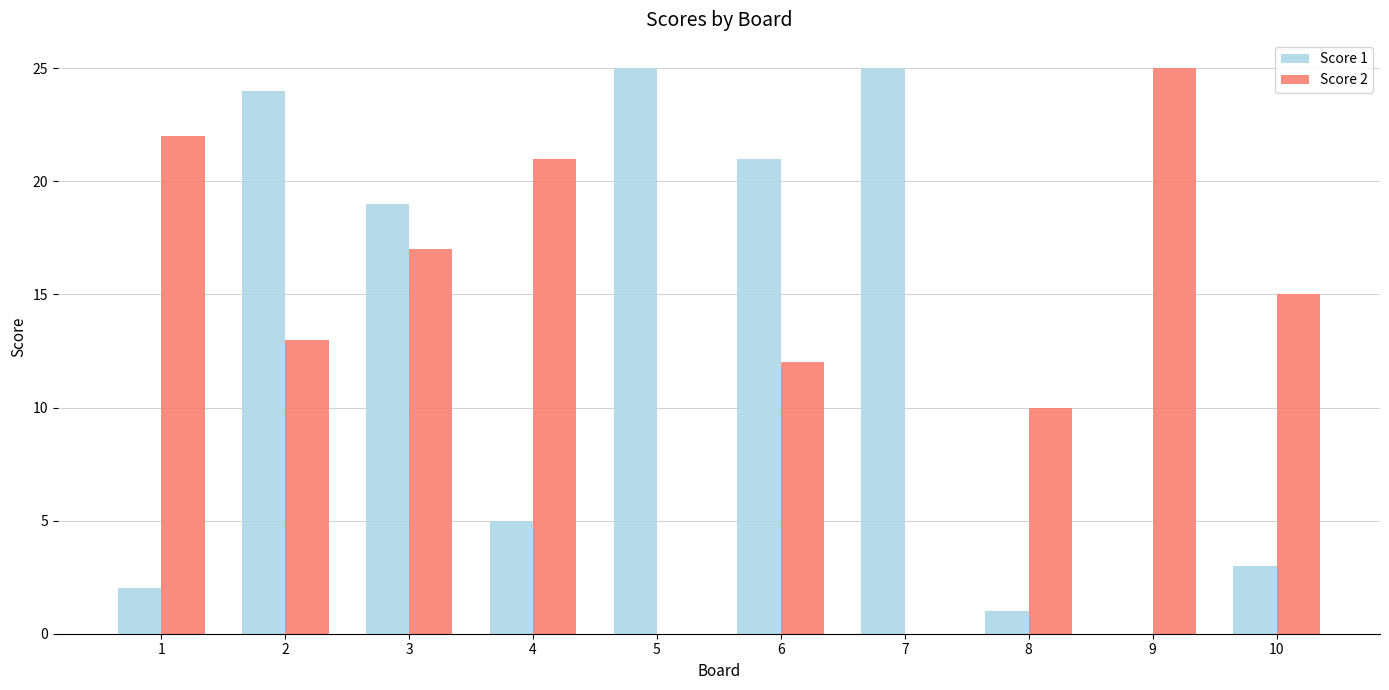

Between 3 and 7, which series saw the biggest shift?

Score 2